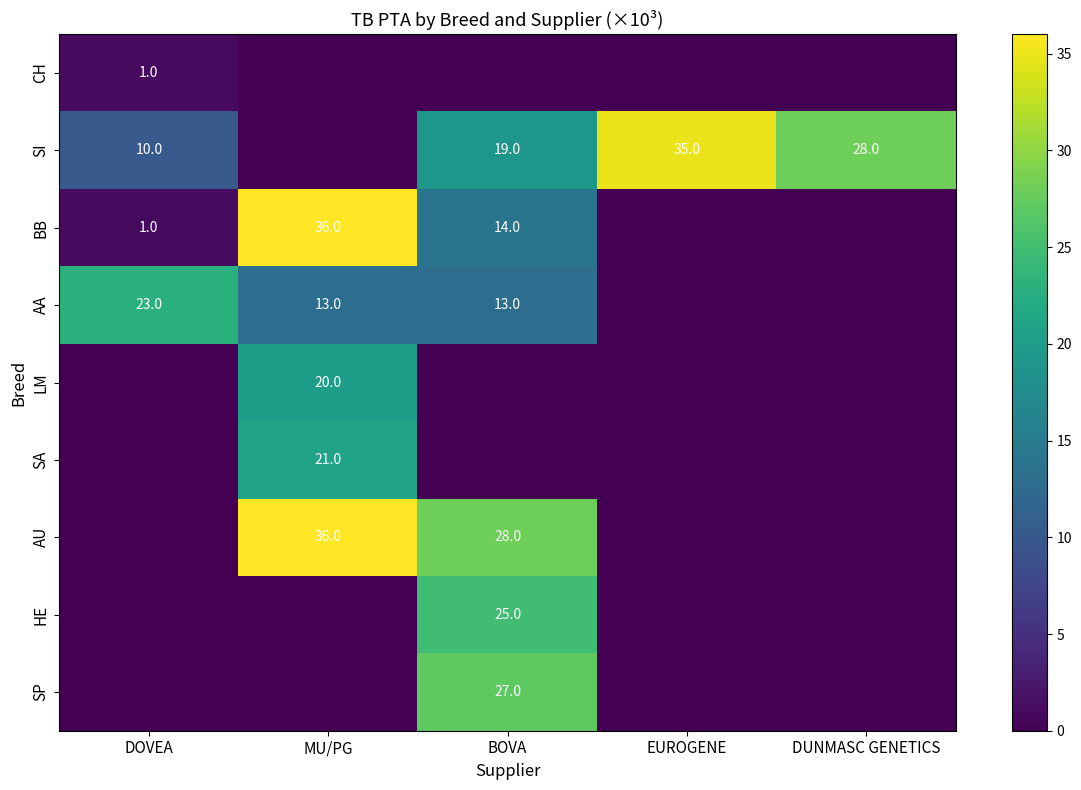

True or false: BB has a value of 1 at DOVEA.

True